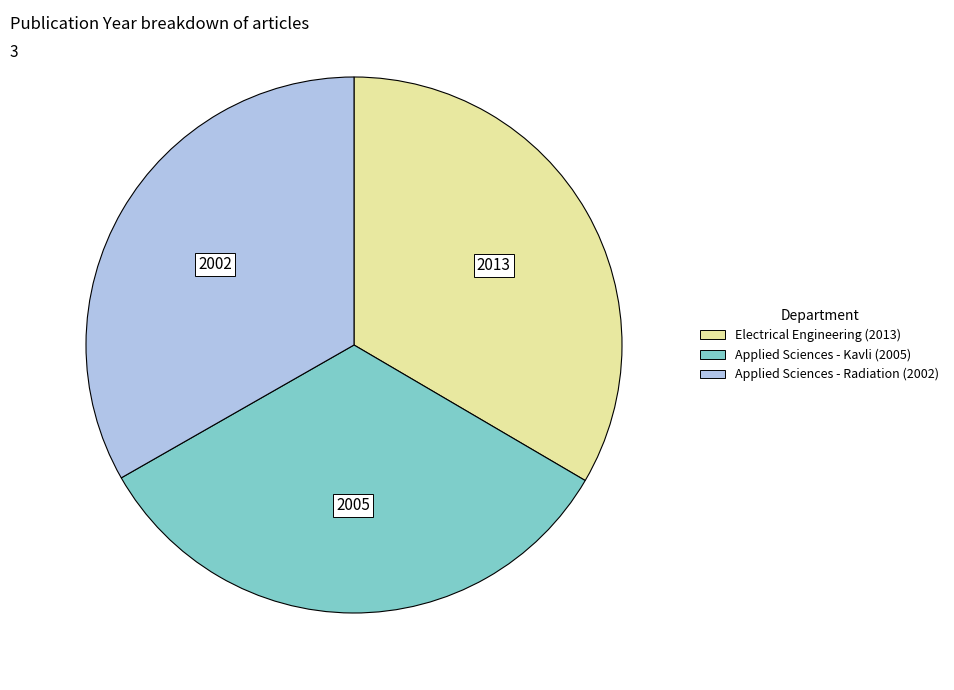

Is there any slice that represents more than half of the pie?

No